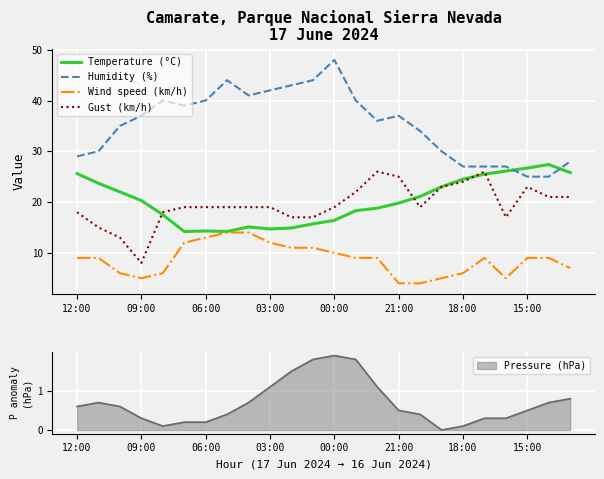

How many distinct data groups are displayed?

4